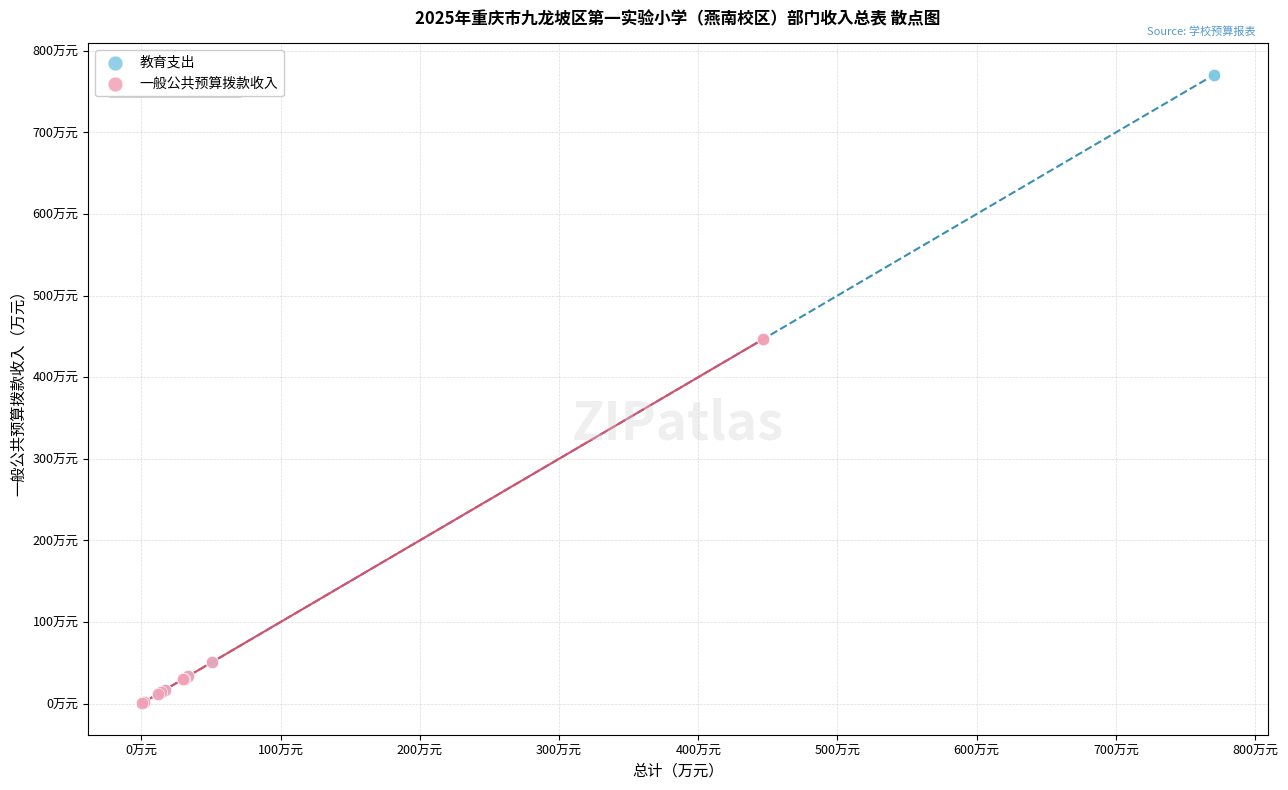

Which series reaches the maximum Y coordinate?

教育支出